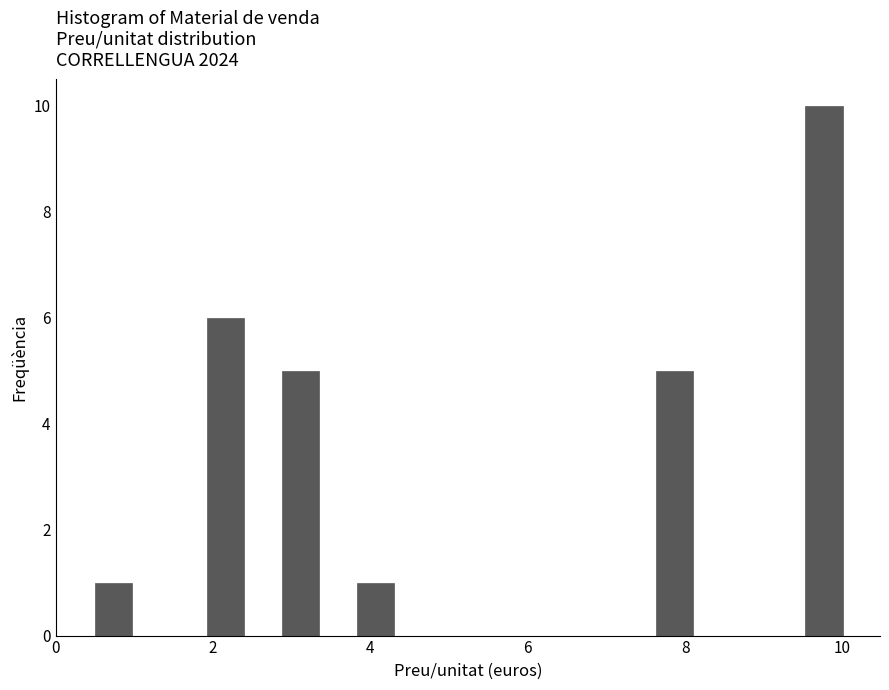

Around what value on the x-axis is the tallest bar? Give the approximate position of its centre, as read against the axis.

9.8